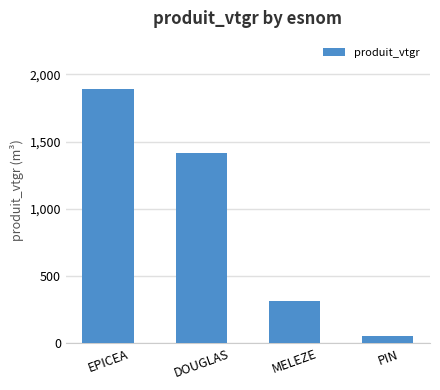

Which category has the highest value across all series?

EPICEA